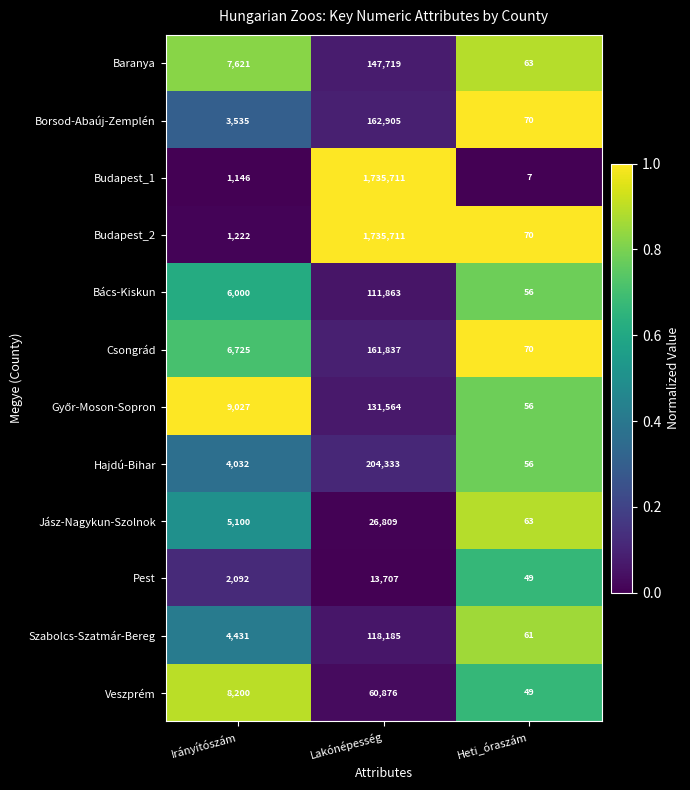

What is the minimum value for Budapest_1?

7